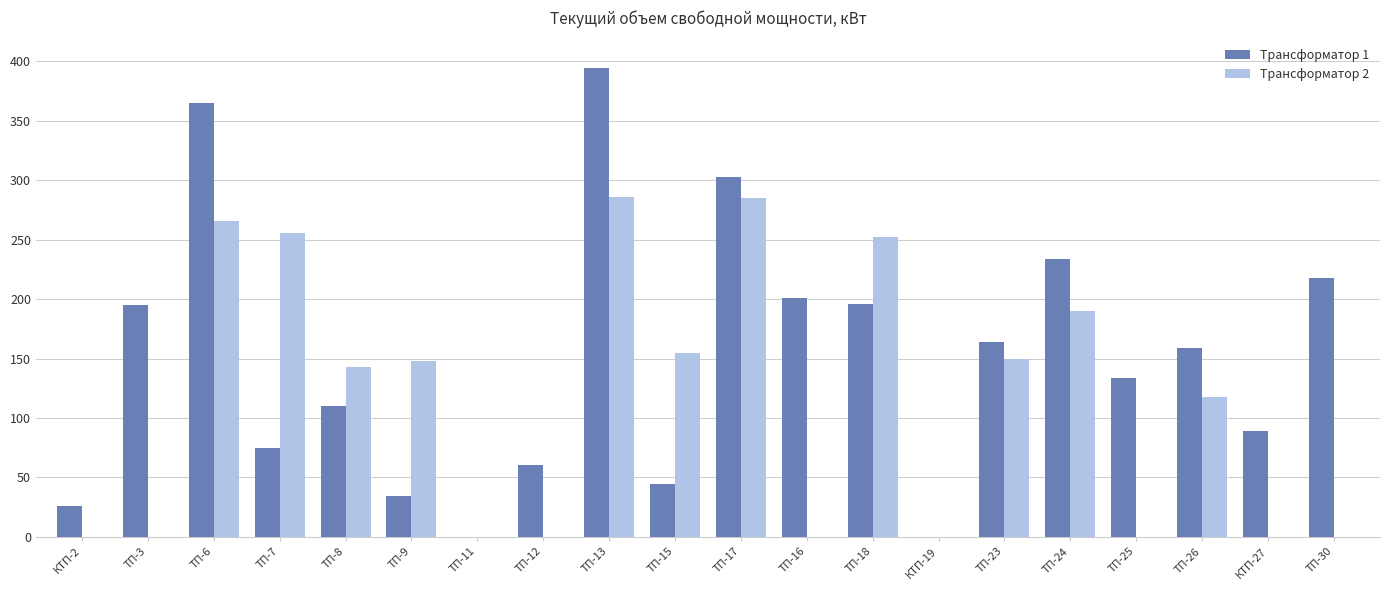

What is the sum of all Трансформатор 2 values?

2248.4